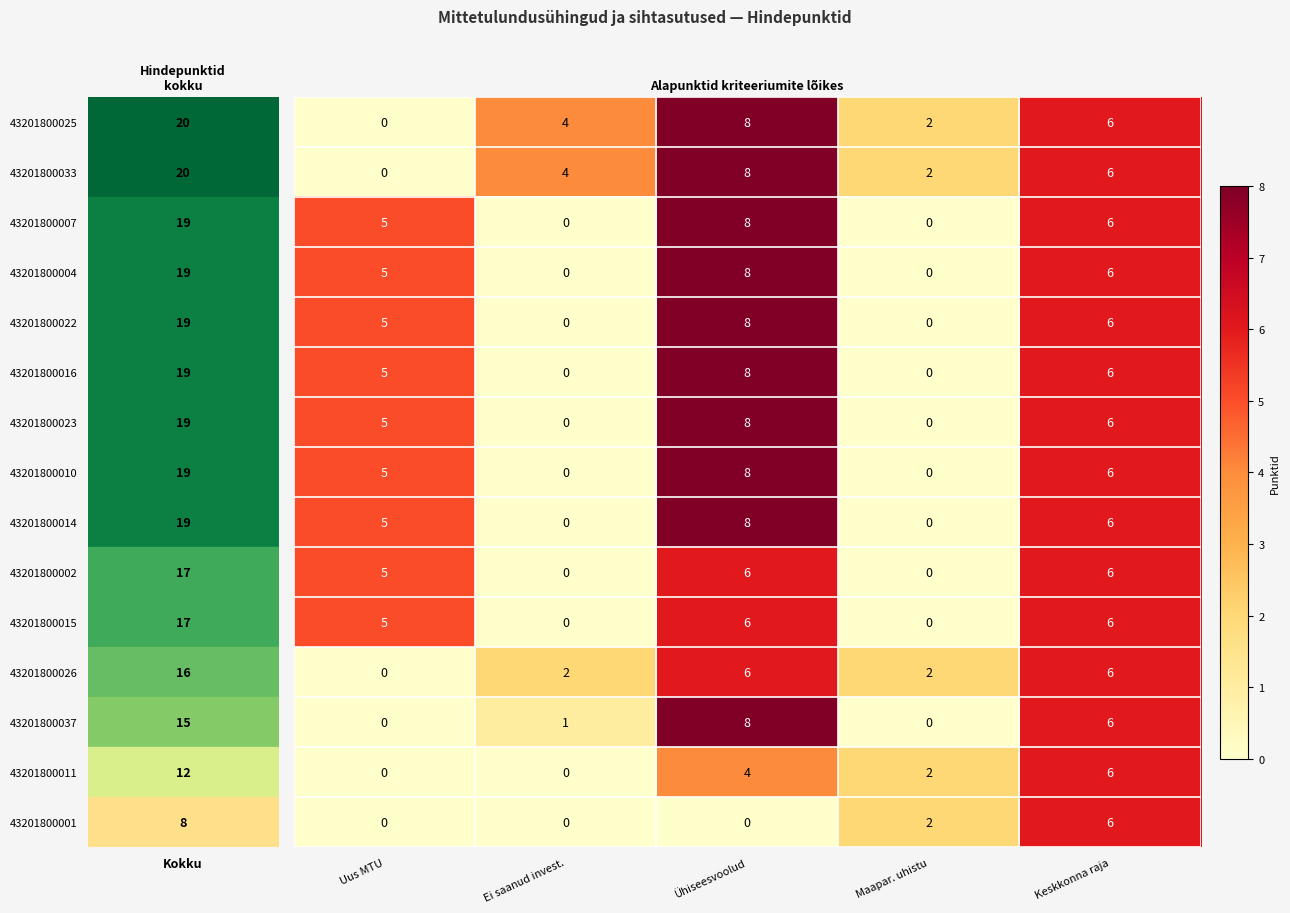

Which label corresponds to the largest value in the chart?

Ühiseesvoolud